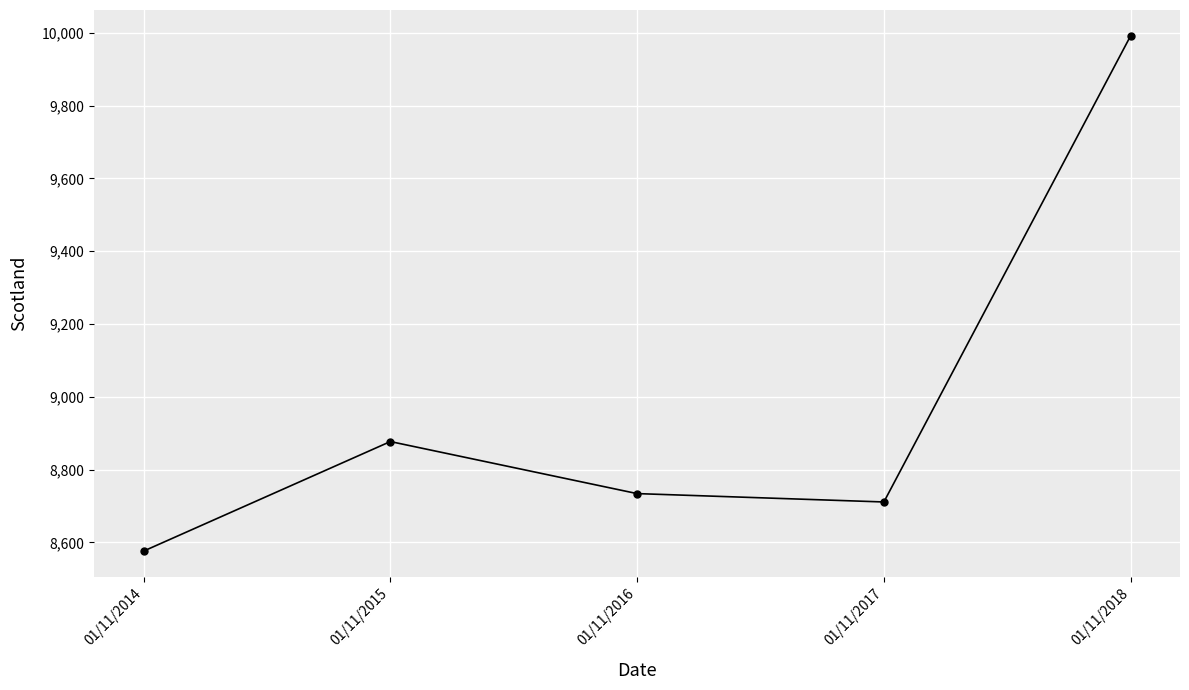

What is the maximum value shown in the chart?

9992